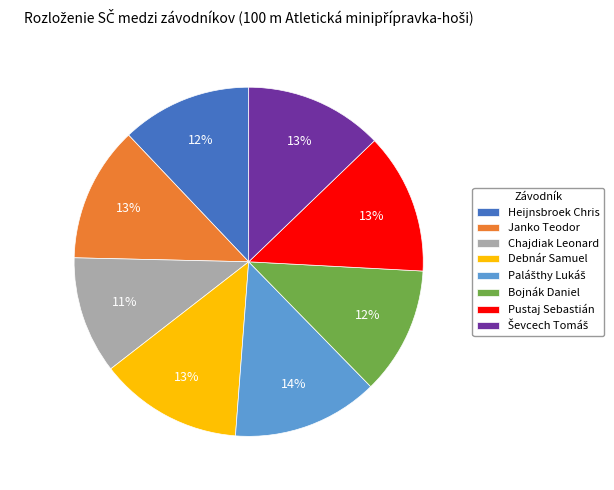

Does any single category account for the majority?

No